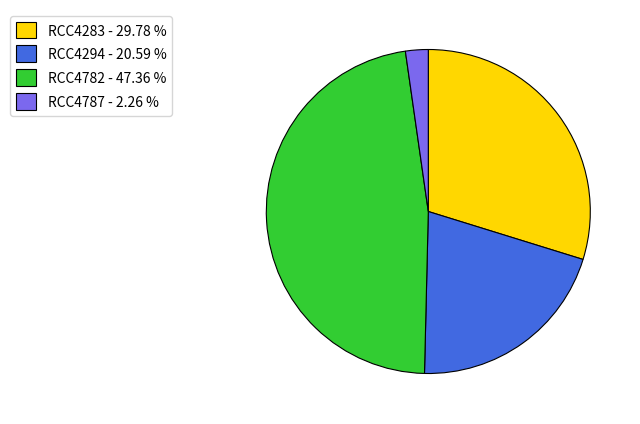

What is the largest slice in the pie chart?

RCC4782